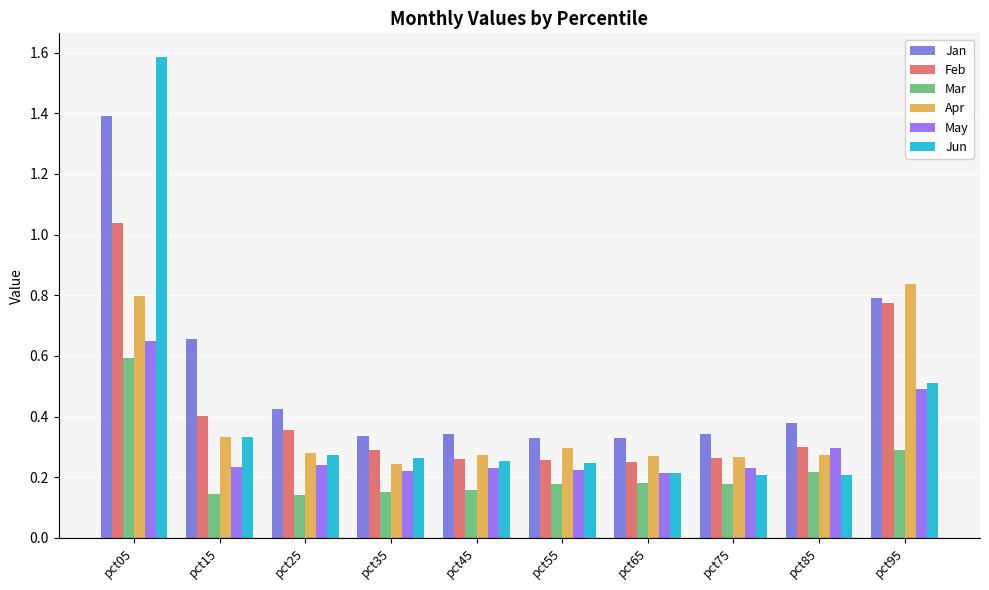

Which series has the largest total across all categories?

Jan